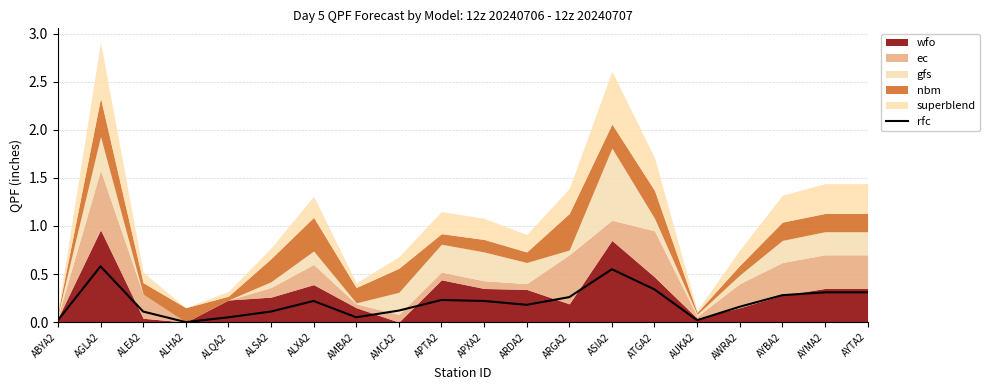

Is it true that the value at ARDA2 is 0.2?

True